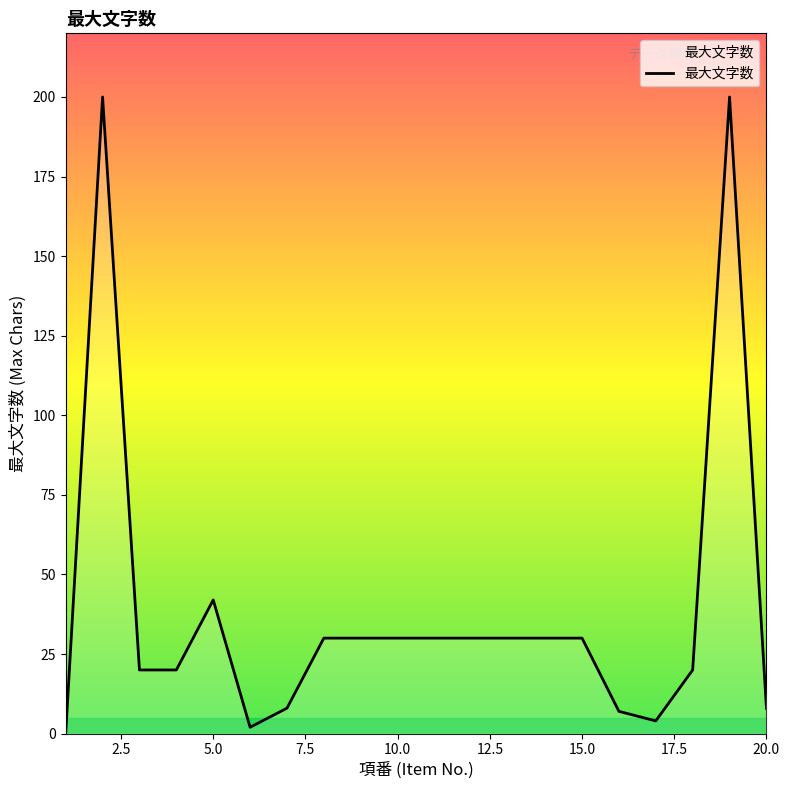

What is the difference between the maximum and minimum values?

200